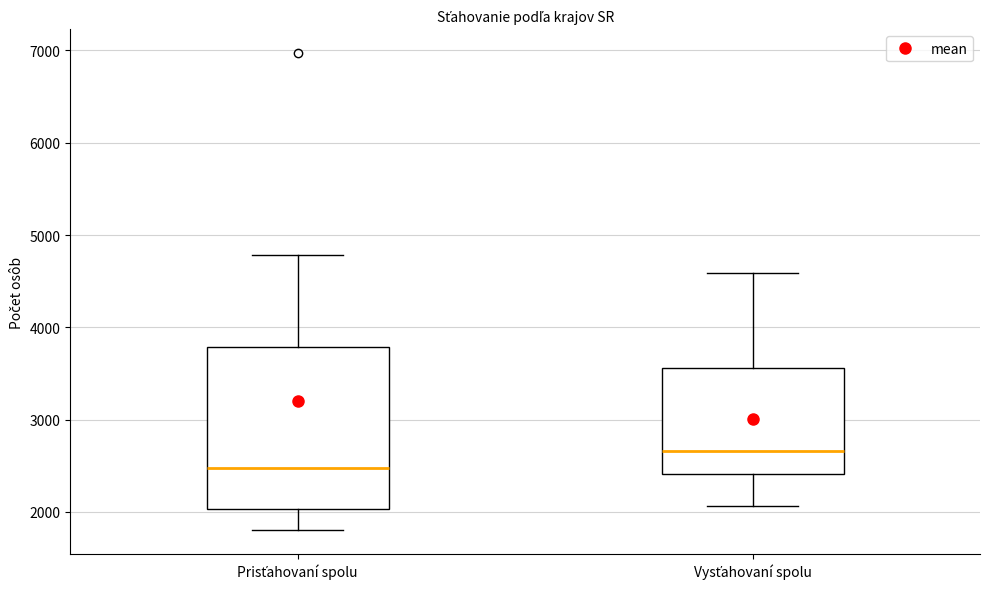

Reading left to right, transcribe this box plot: for each box, give where its median line is, the range the box spans, and where its two whiskers end, as read against the y-axis. The values are not printed on the chart, so give them approximately, as read against the axis.

Prisťahovaní spolu: median 2500, box 2000 to 3800, whiskers 1800 to 4800
Vysťahovaní spolu: median 2700, box 2400 to 3600, whiskers 2100 to 4600